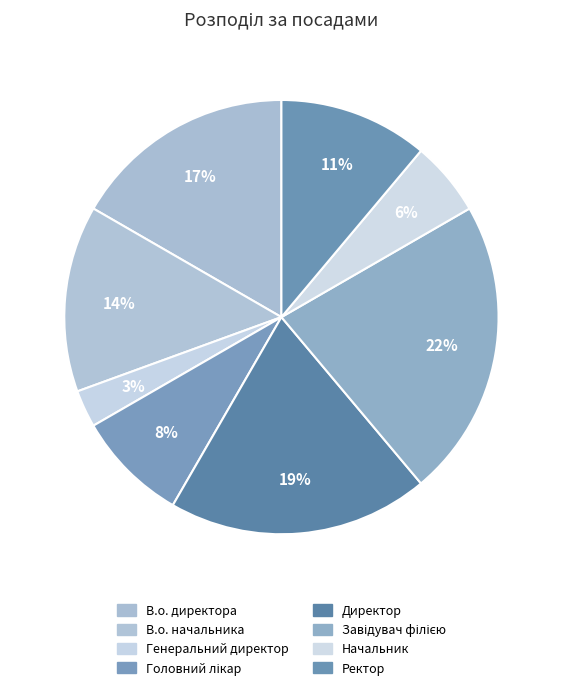

Count the number of slices in the pie.

8